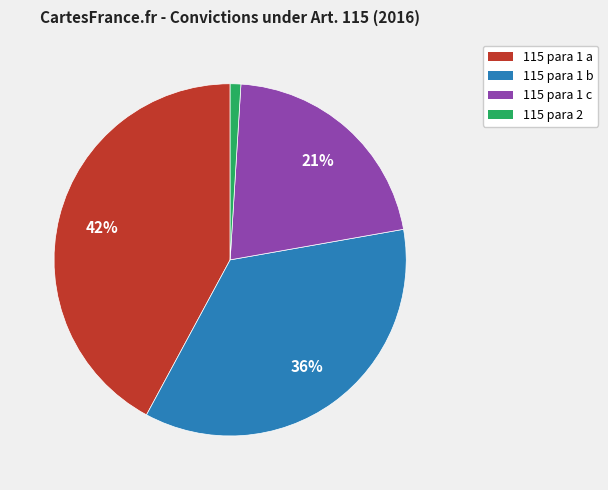

Which category has the smallest portion of the pie?

115 para 2